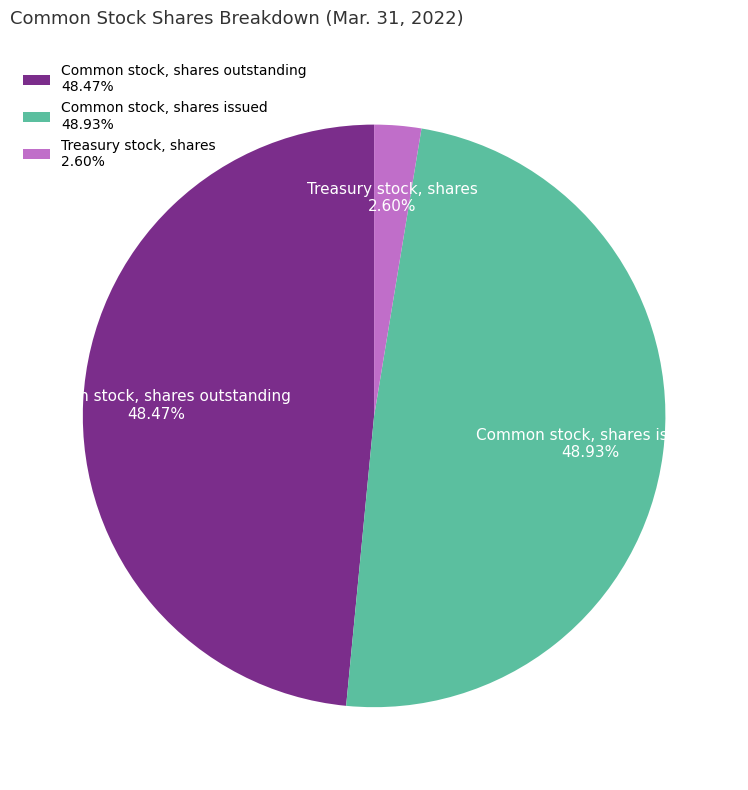

Approximately how many times larger is the value at Common stock, shares outstanding compared to Treasury stock, shares?

18.6